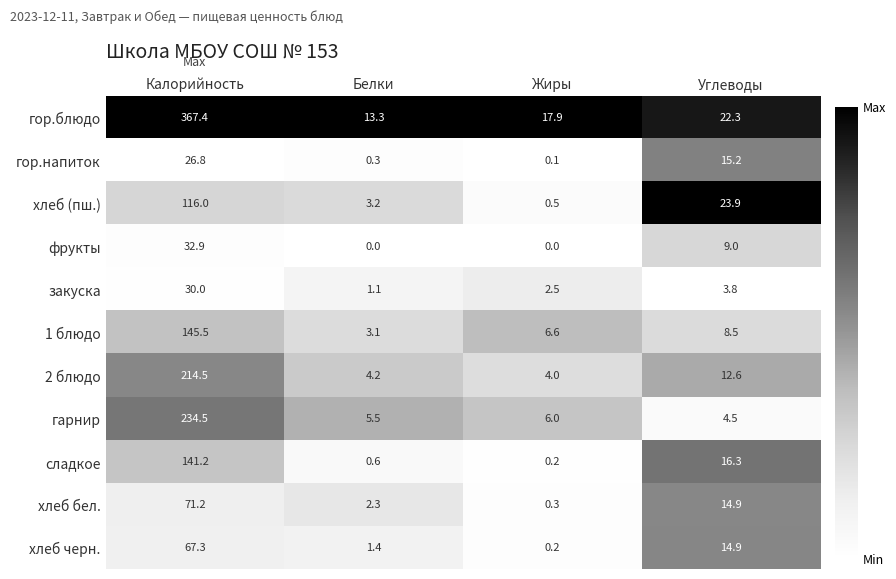

What is the sum of all 2 блюдо values?

235.3